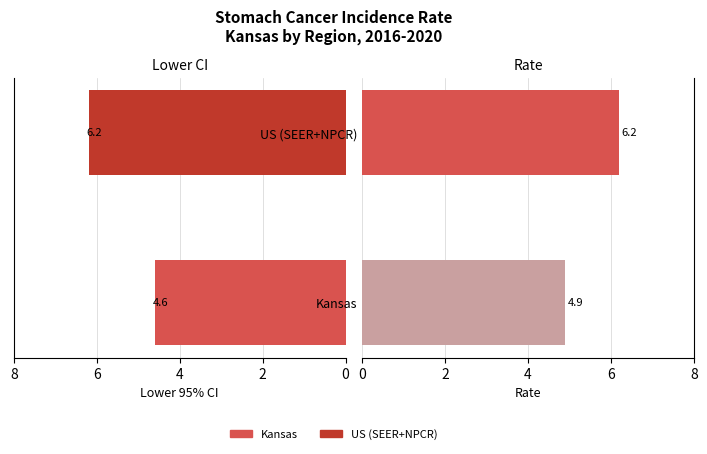

The Lower CI series shows 6.1 at Kansas. True or false?

False